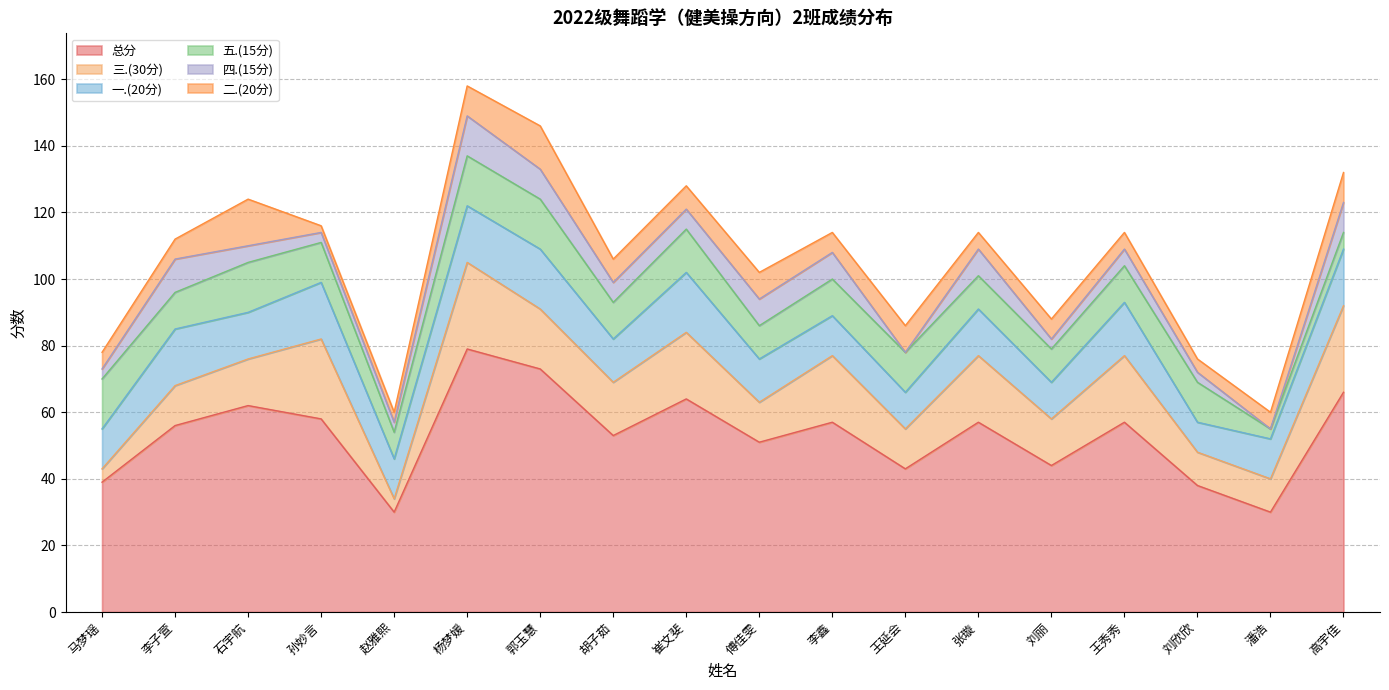

Which series has the widest spread of values?

总分